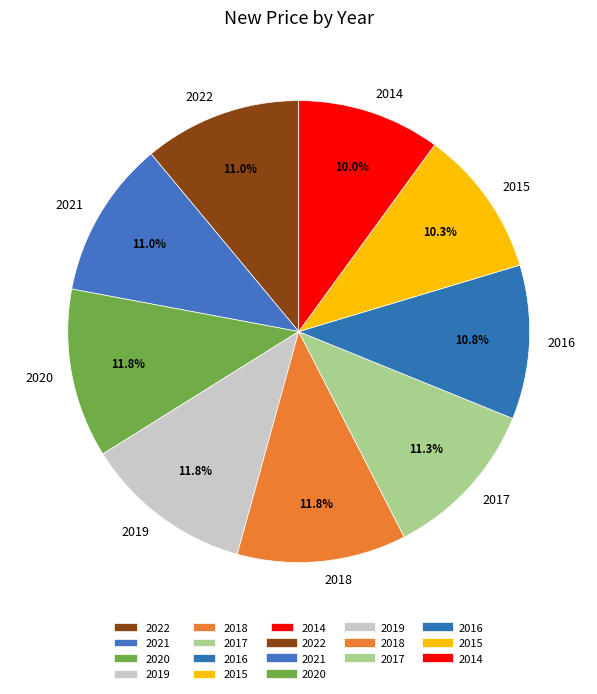

What is the ratio of the value at 2014 to the value at 2019?

0.8